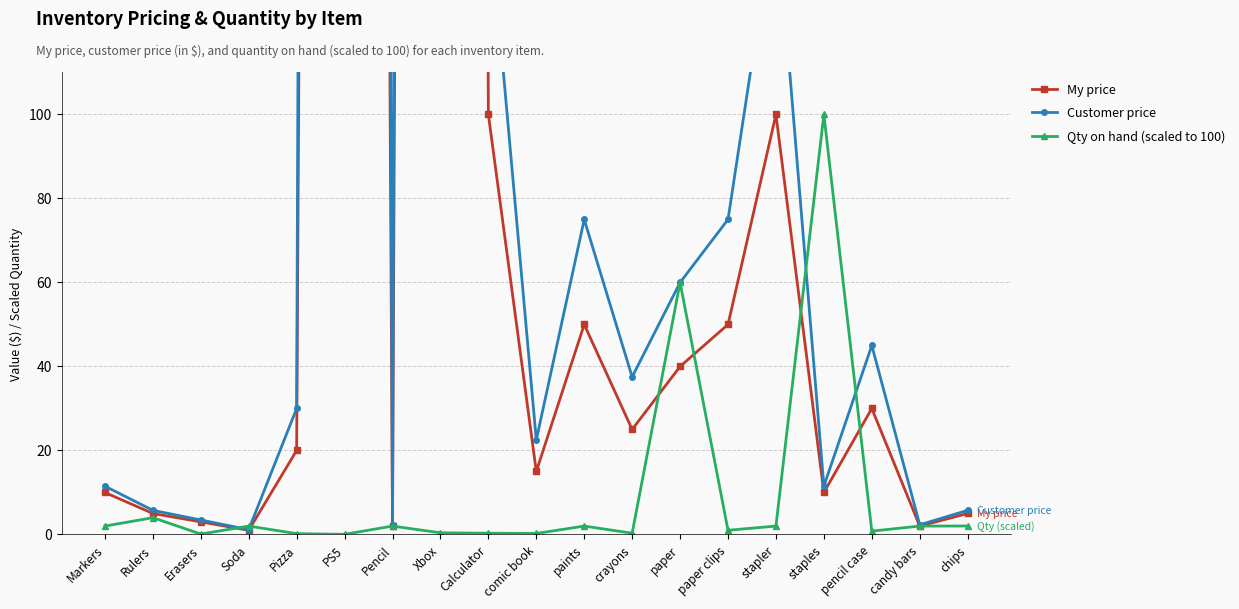

Reading left to right, list all the values displayed in this chart.

My price: 10.0	5.0	3.0	1.0	20.0	2000.0	2.0	2500.0	100.0	15.0	50.0	25.0	40.0	50.0	100.0	10.0	30.0	2.0	5.0
Customer price: 11.5	5.8	3.5	1.1	30.0	3000.0	2.3	3750.0	150.0	22.5	75.0	37.5	60.0	75.0	150.0	11.5	45.0	2.3	5.8
Qty on hand (scaled to 100): 2.0	4.0	0.1	2.0	0.2	0.0	2.0	0.4	0.3	0.2	2.0	0.3	60.0	1.0	2.0	100.0	0.8	2.0	2.0